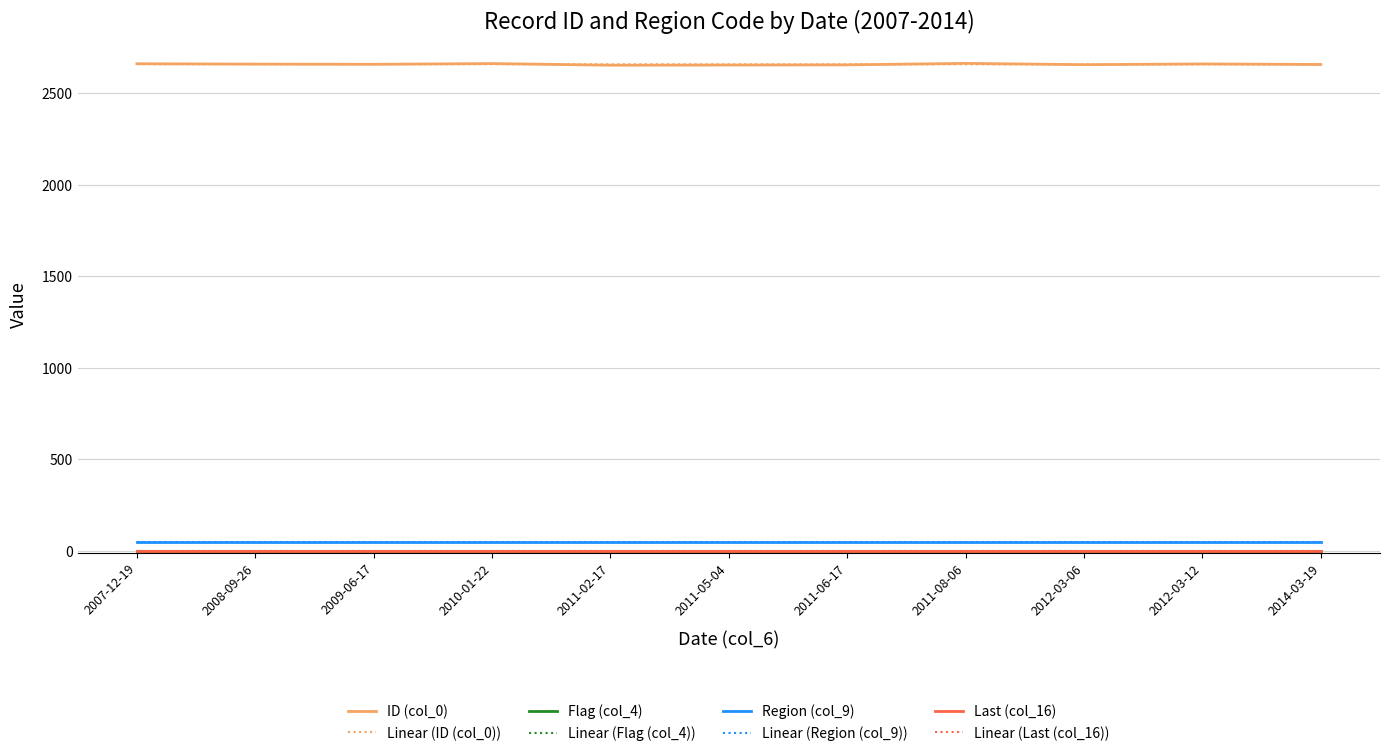

Between 2014-03-19 and 2011-06-17, which is larger?

2014-03-19